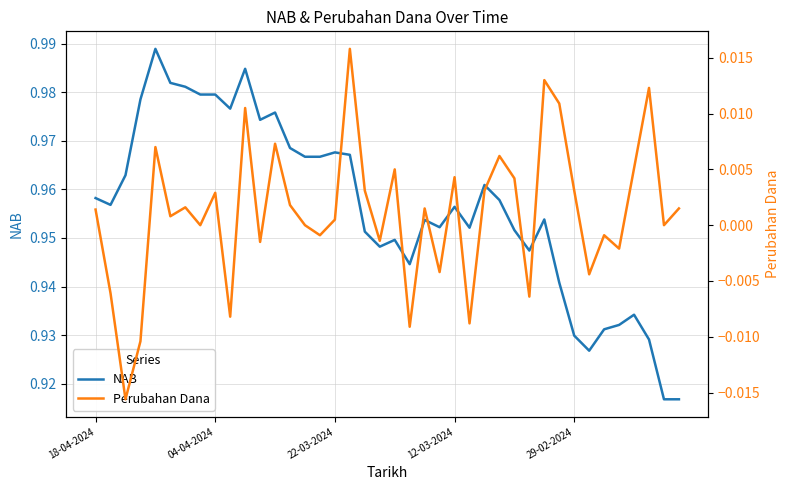

Is it true that Perubahan Dana equals -0.0 at 15?

True